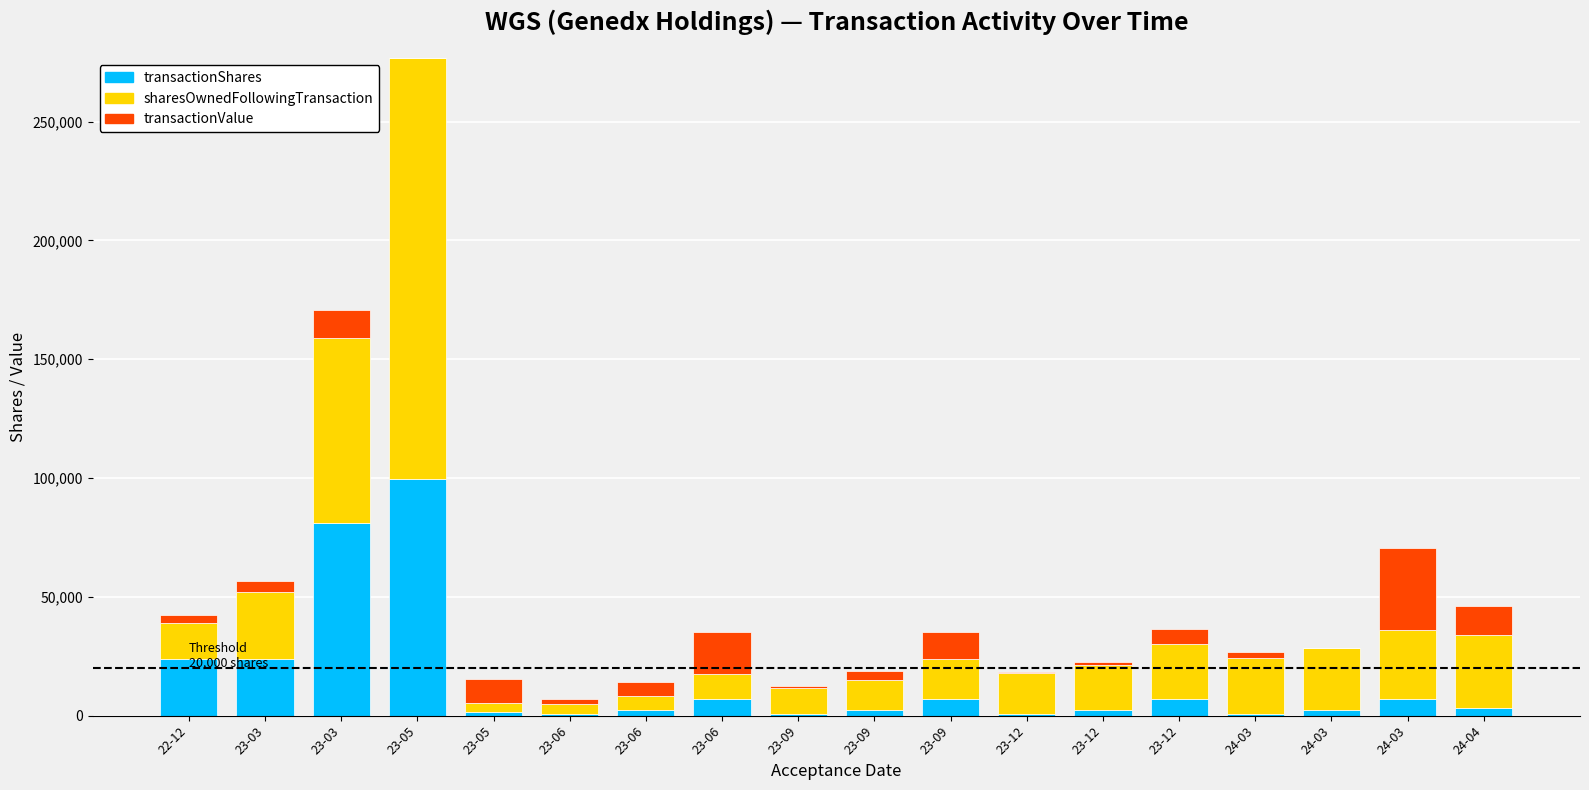

Where is transactionValue nearest to the value 17227?

23-06